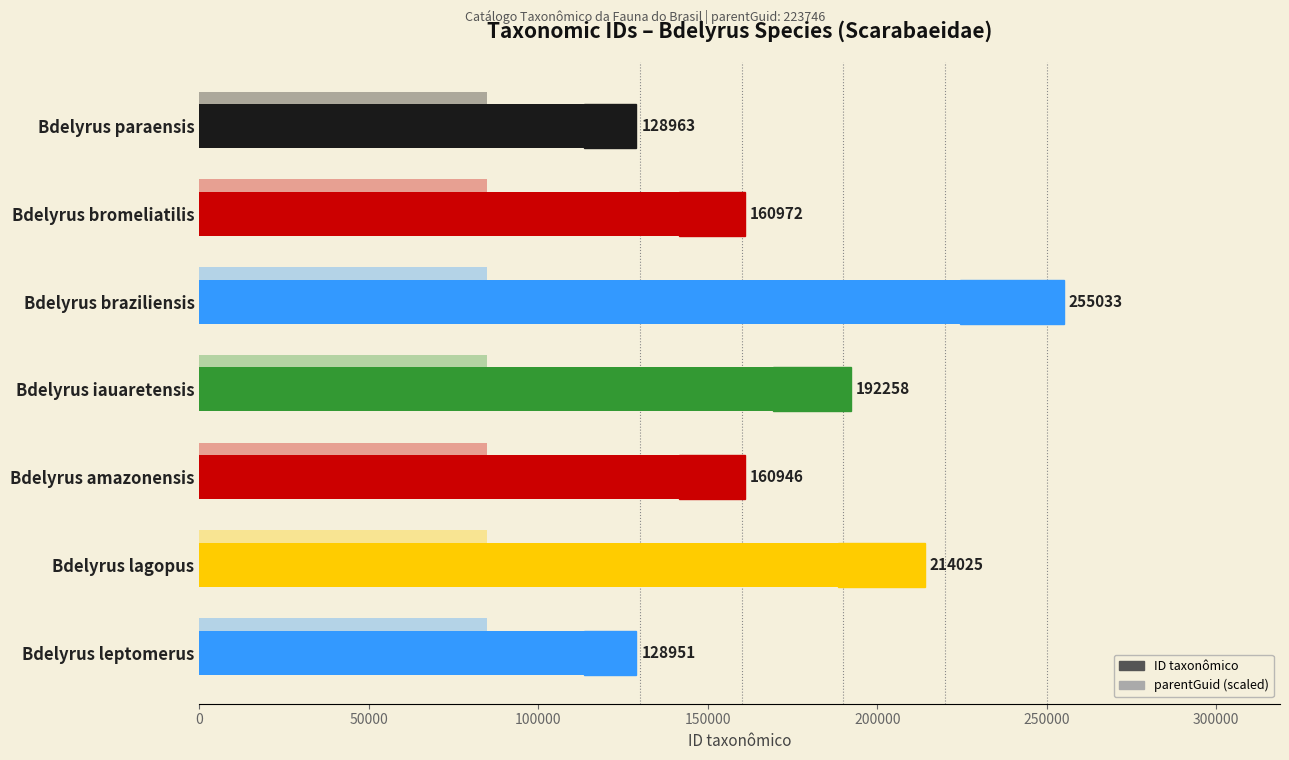

Reading right to left, what are all the values shown in this chart?

ID taxonômico: 128951.0	214025.0	160946.0	192258.0	255033.0	160972.0	128963.0
parentGuid (scaled): 0.2	0.2	0.2	0.2	0.2	0.2	0.2
Hatch region: 15474.1	25683.0	19313.5	23071.0	30604.0	19316.6	15475.6